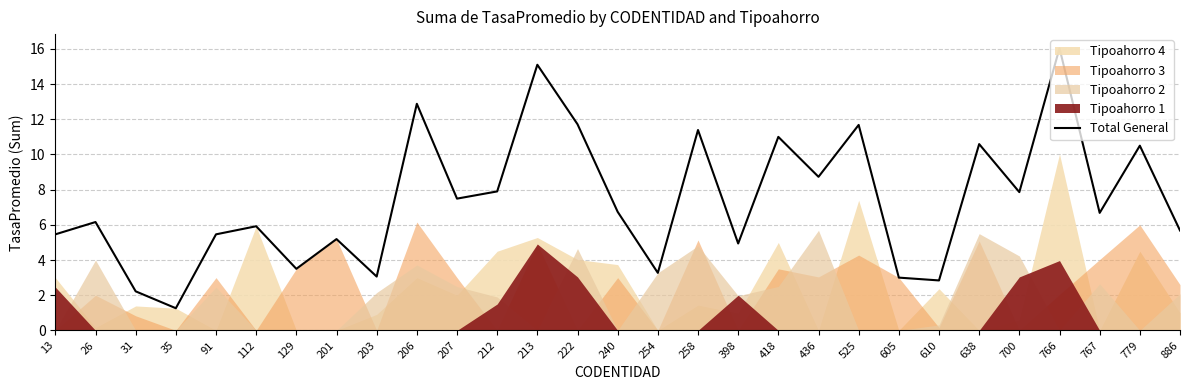

Where is the first local minimum?

35